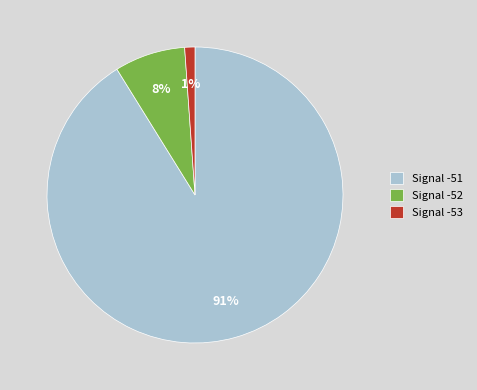

Rank the categories by value from highest to lowest.

Signal -51, Signal -52, Signal -53